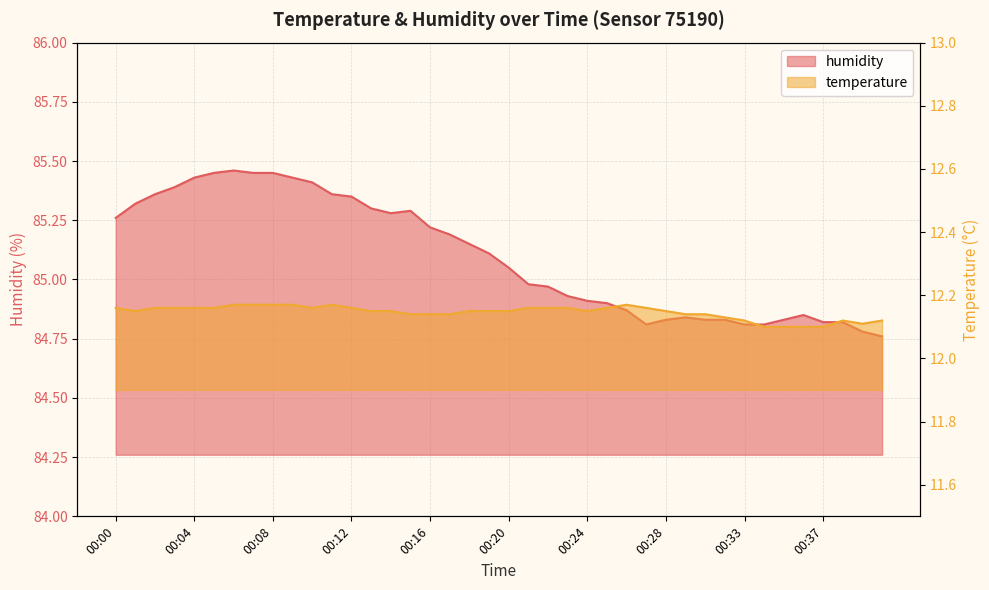

At which category is the sum across all series the highest?

00:06